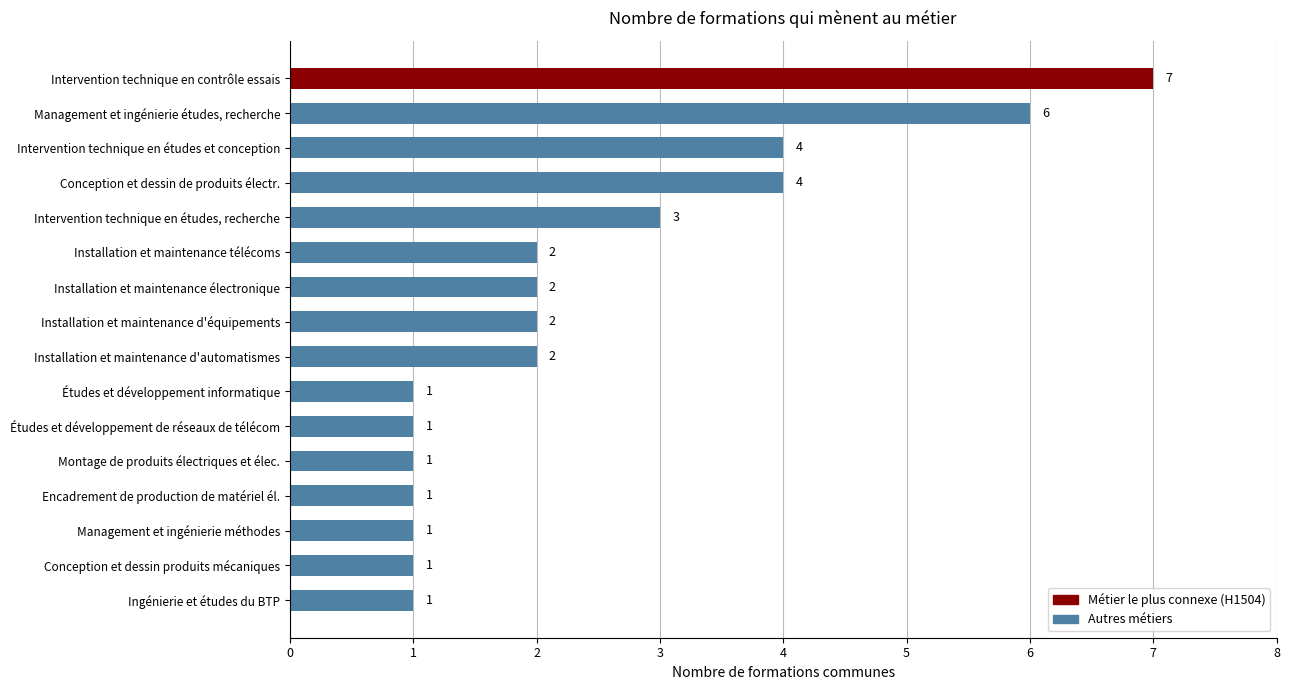

What position from the bottom is Intervention technique en contrôle essais?

16